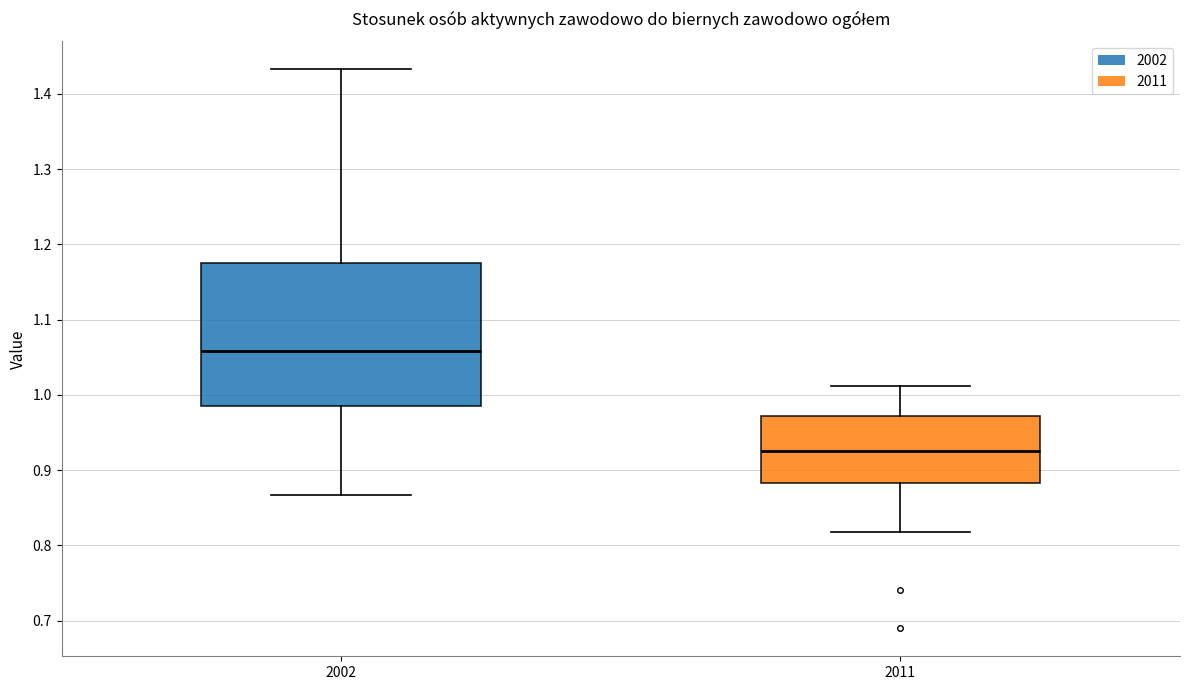

Which box is the tallest, from its lower edge to its upper edge?

2002